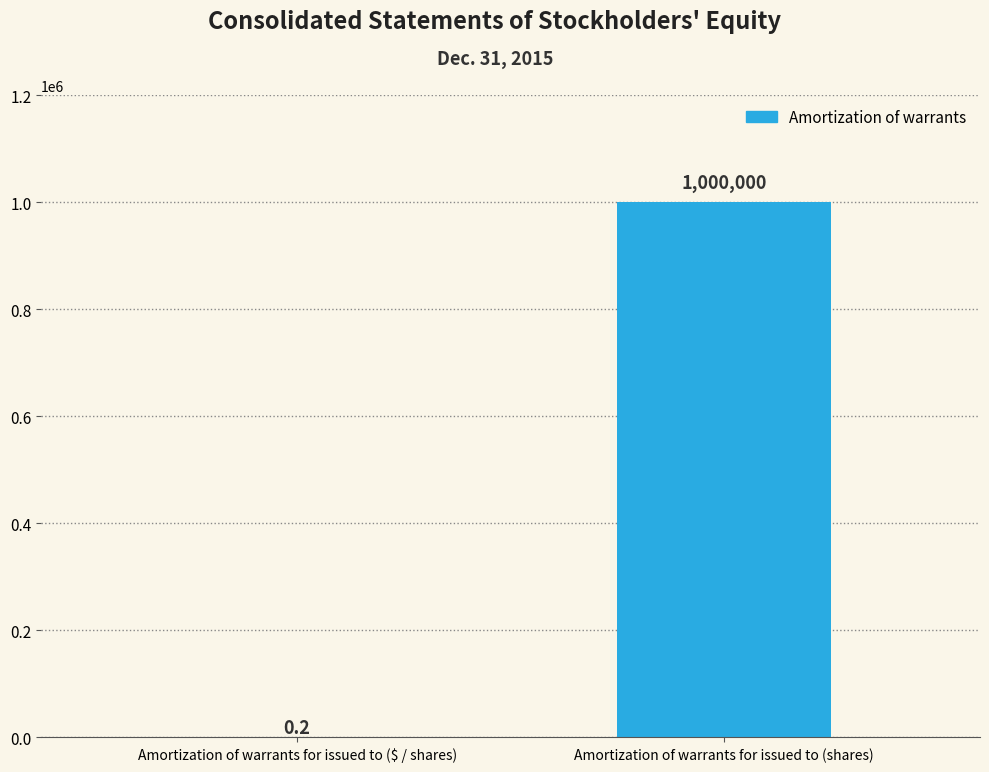

Is it true that the value at Amortization of warrants for issued to ($ / shares) is 0.2?

True